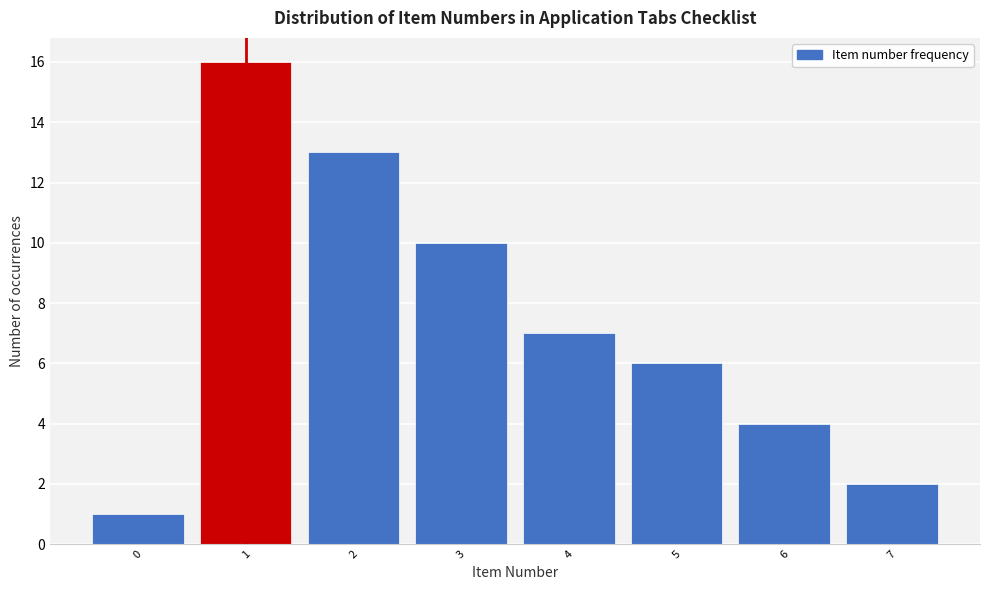

Which range on the x-axis has the tallest bar?

0.5 to 1.5